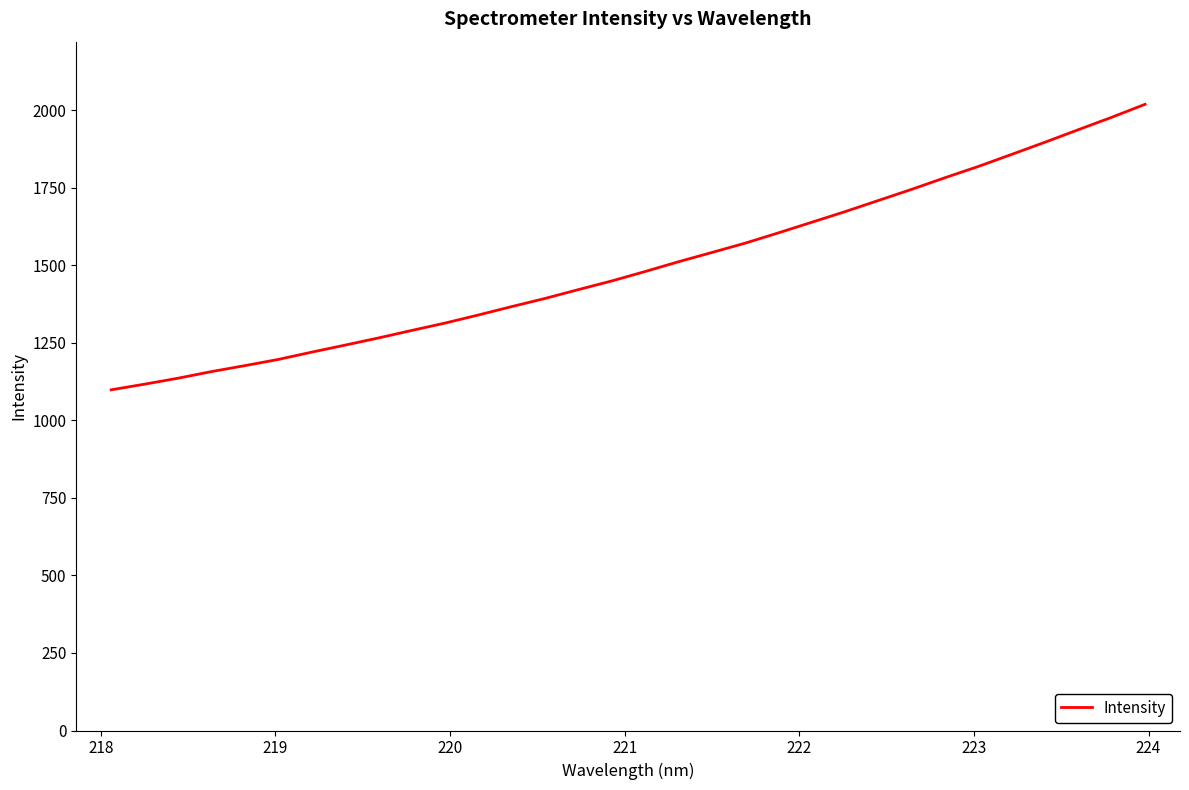

What is the difference between the maximum and minimum values?

920.6